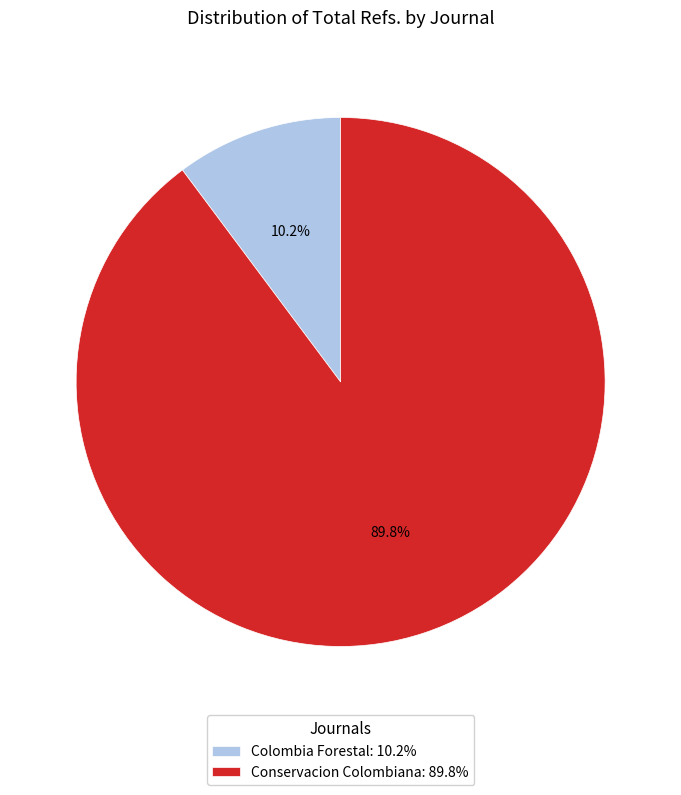

Rank the categories by value from lowest to highest.

Colombia Forestal, Conservacion Colombiana